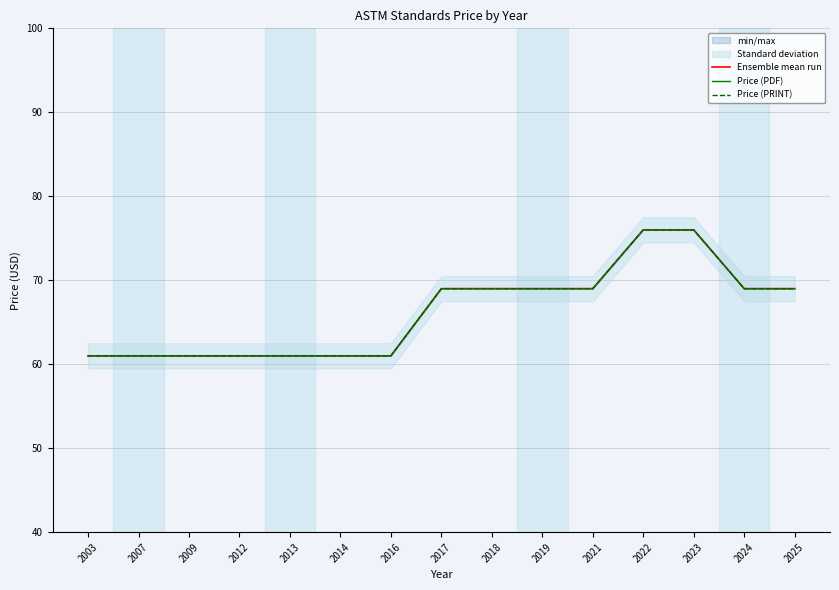

What is the difference between the maximum and second lowest values in the Price (PDF) series?

15